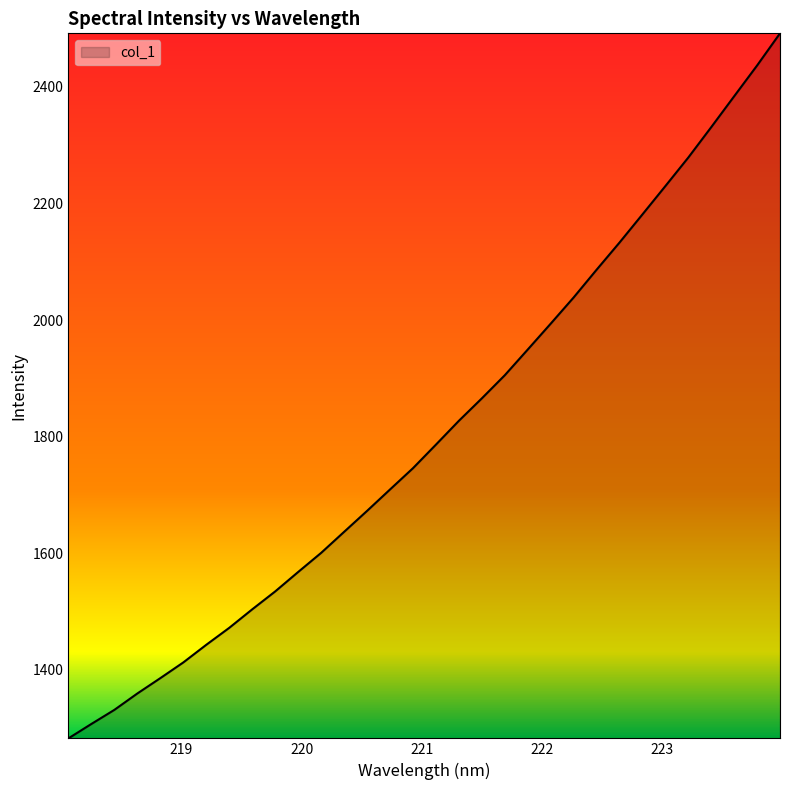

What is the difference between the maximum and minimum values?

1210.0